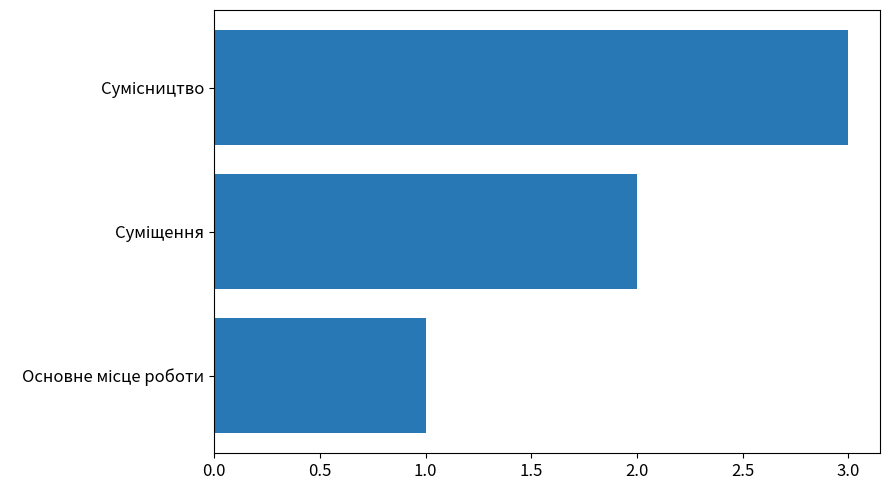

What is the greatest value displayed?

3